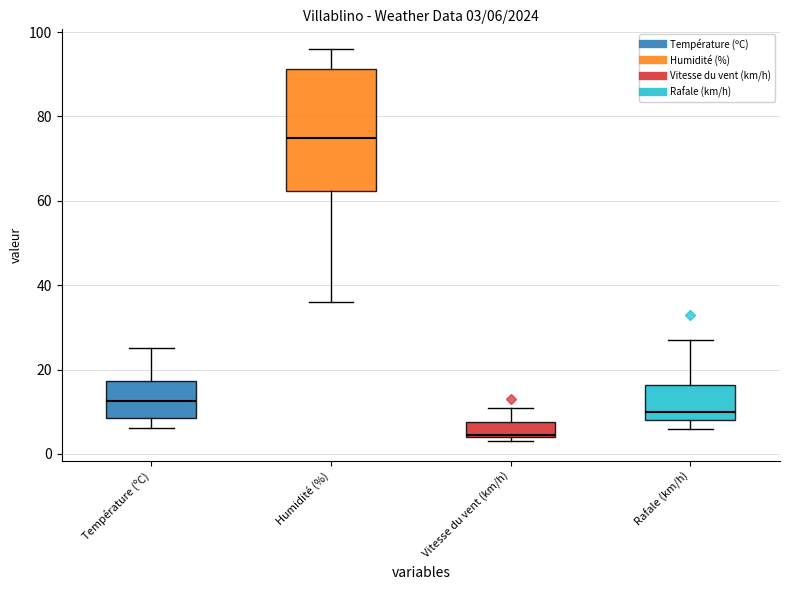

What is the maximum value for Humidité (%)?

96.0